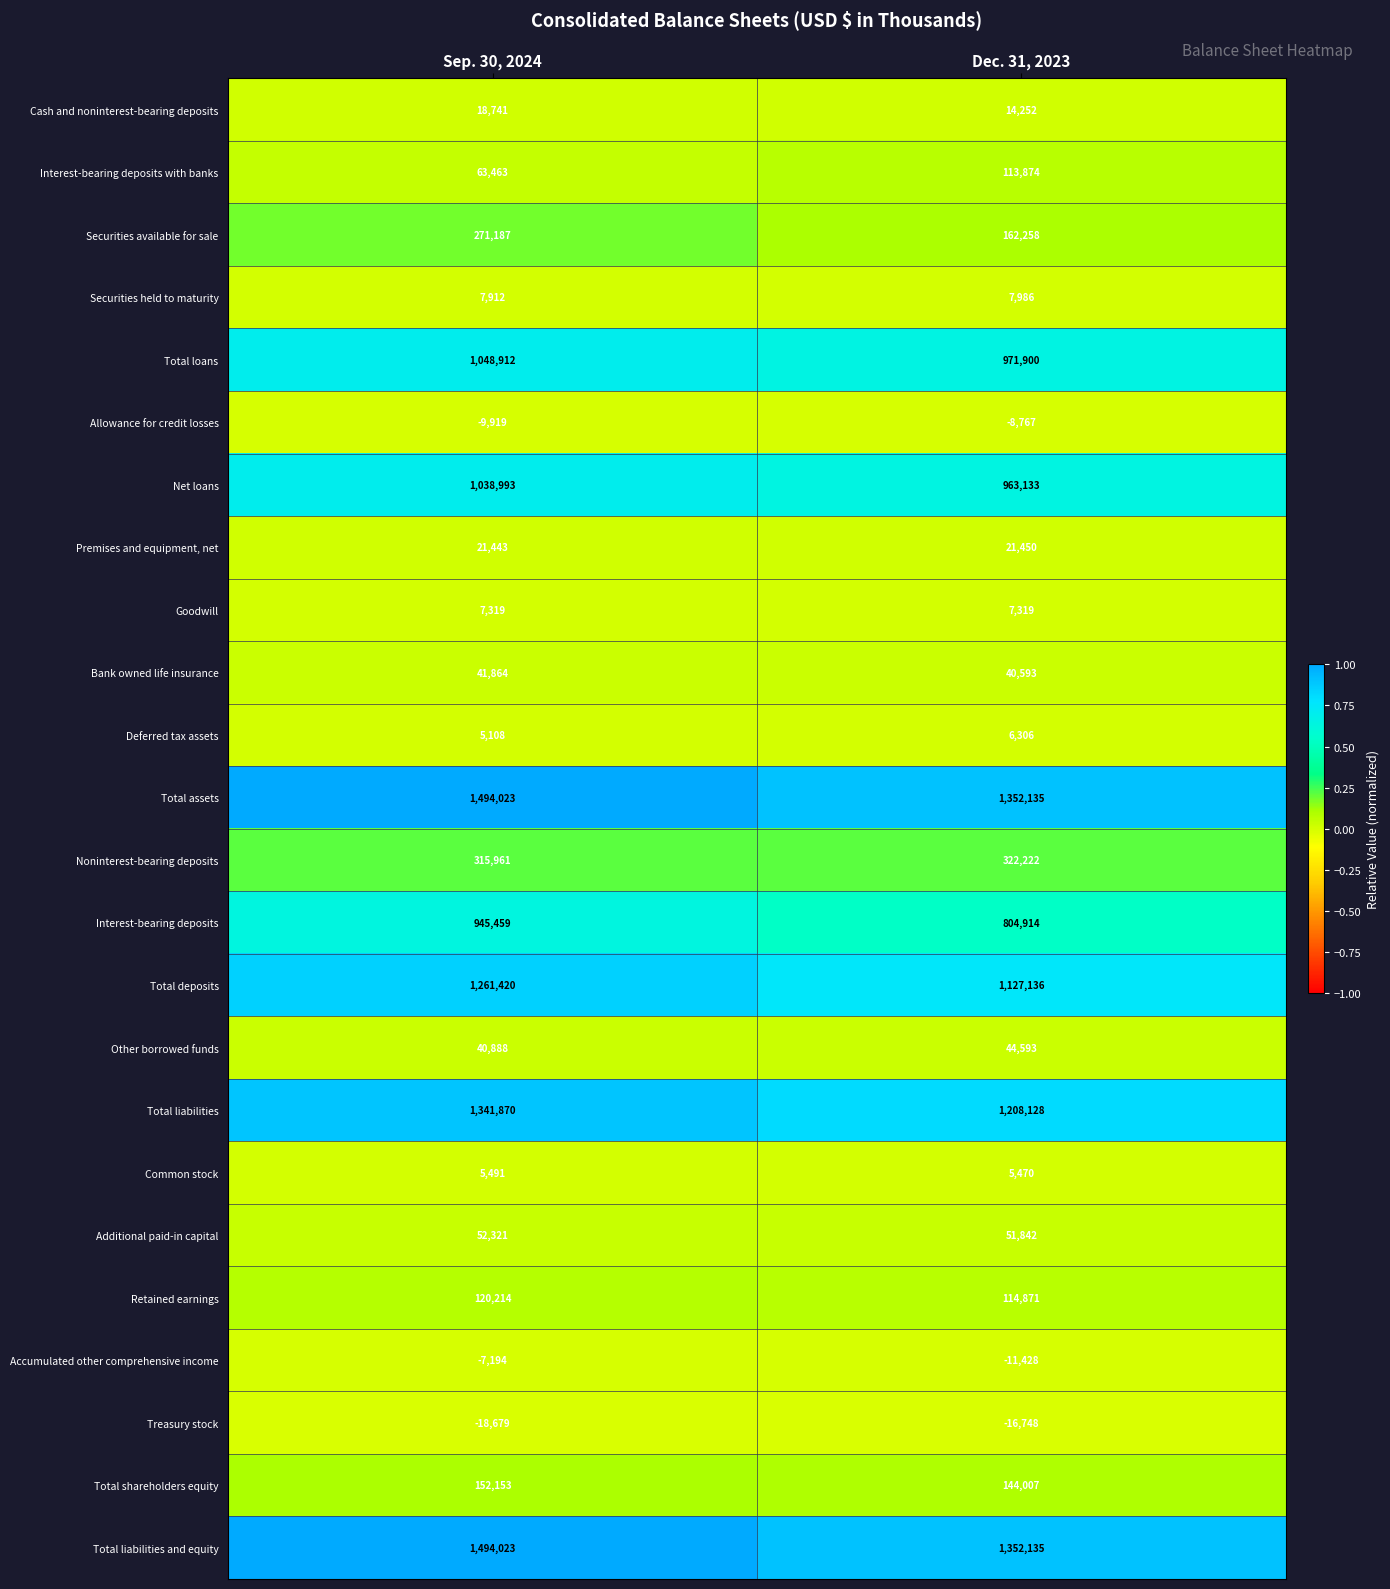

What is the sum of the Accumulated other comprehensive income values at Dec. 31, 2023 and Sep. 30, 2024?

-18622